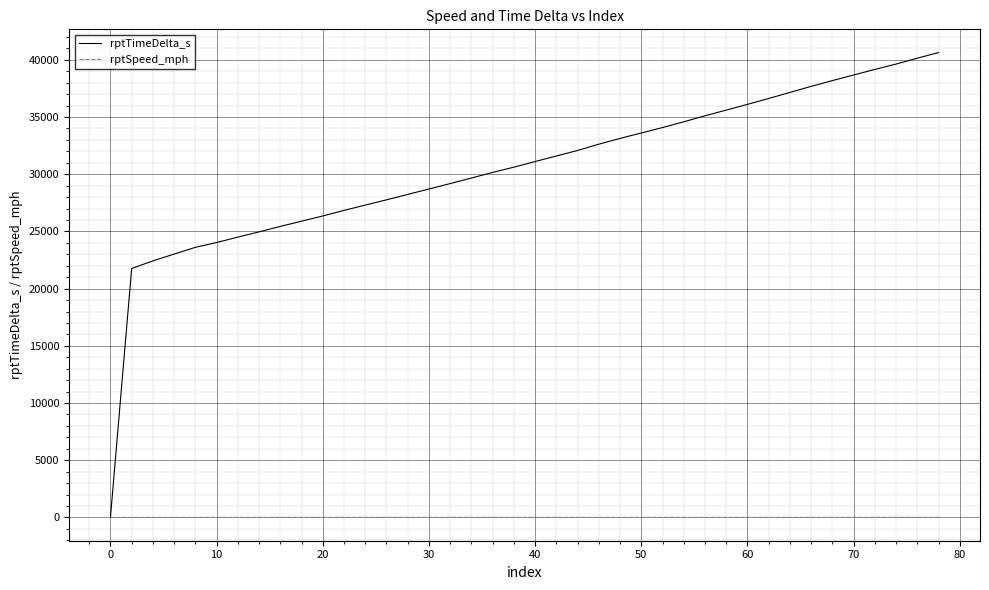

How many lines are shown in the chart?

2